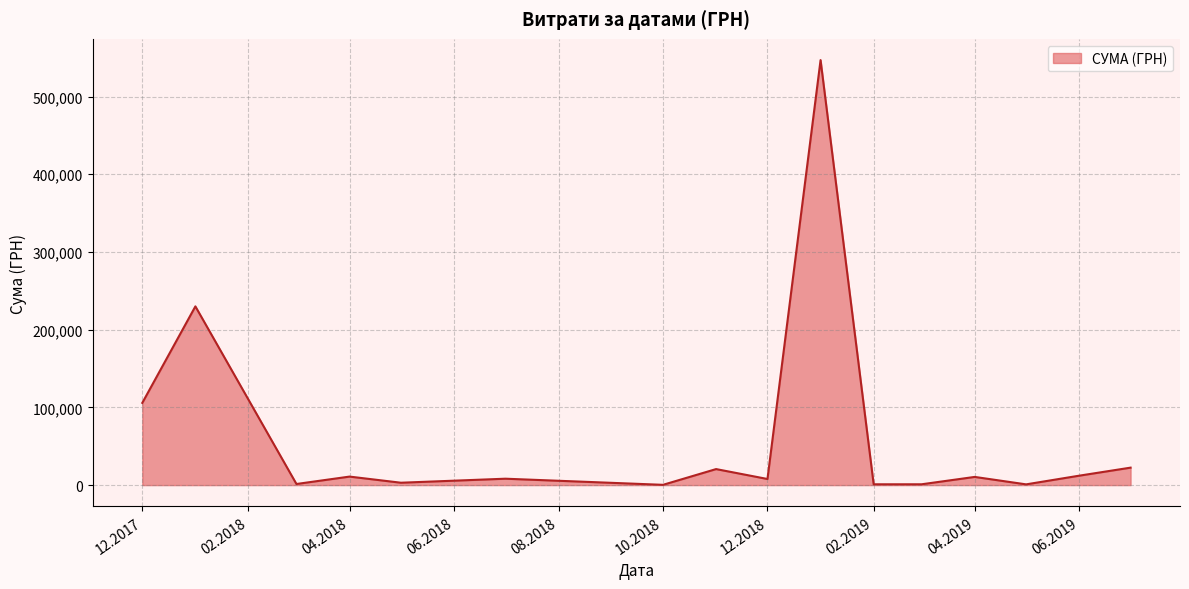

True or false: there are more than 0 points higher than both neighbors.

True